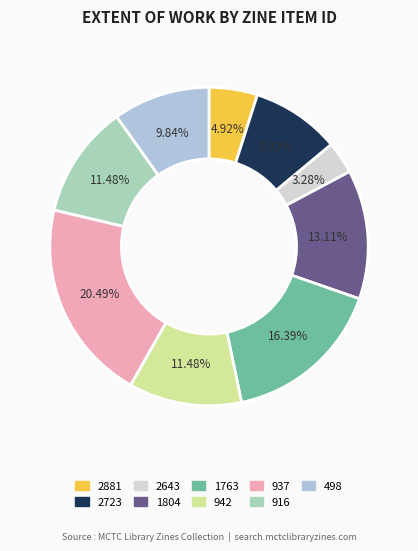

Which category has the biggest portion of the pie?

937